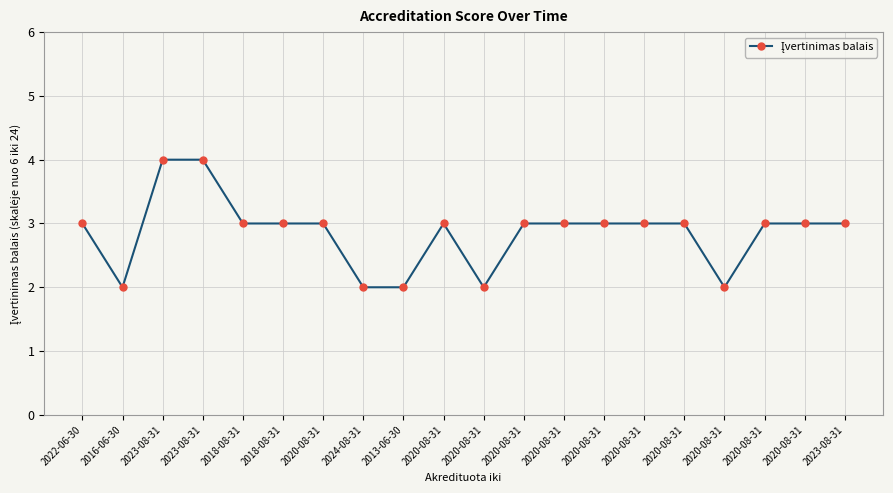

Does the chart have visible grid lines?

Yes